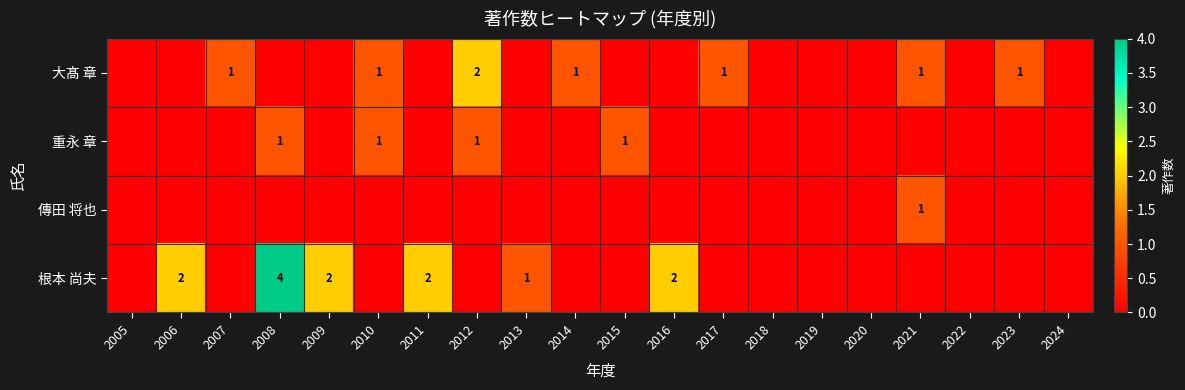

Is it true that 根本 尚夫 equals 2 at 2016?

True